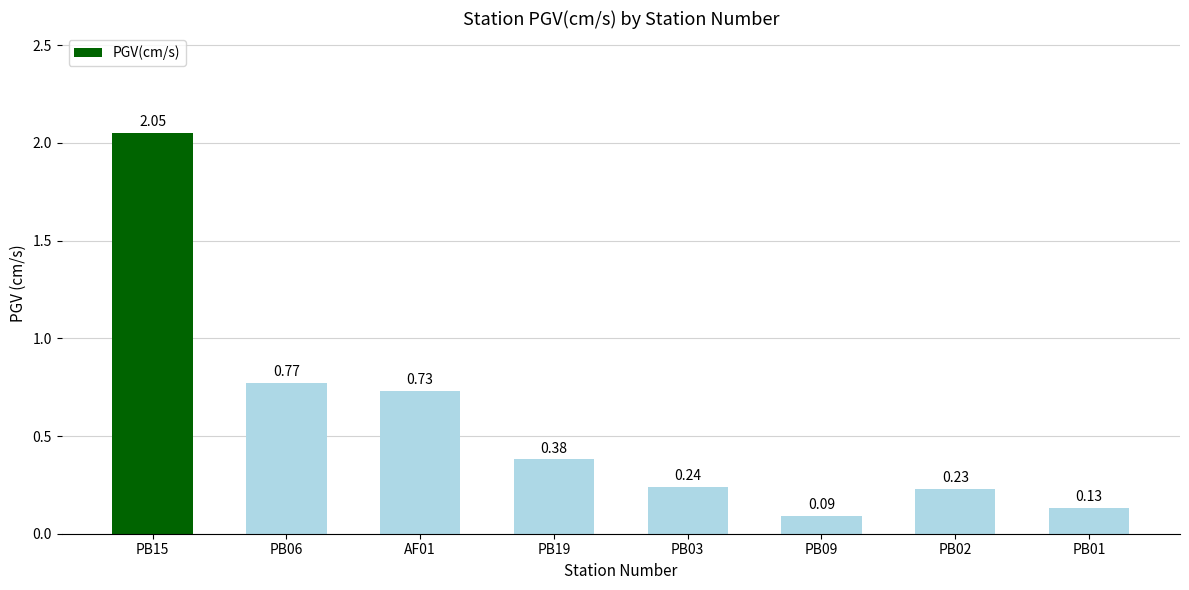

Are the bars horizontal?

No